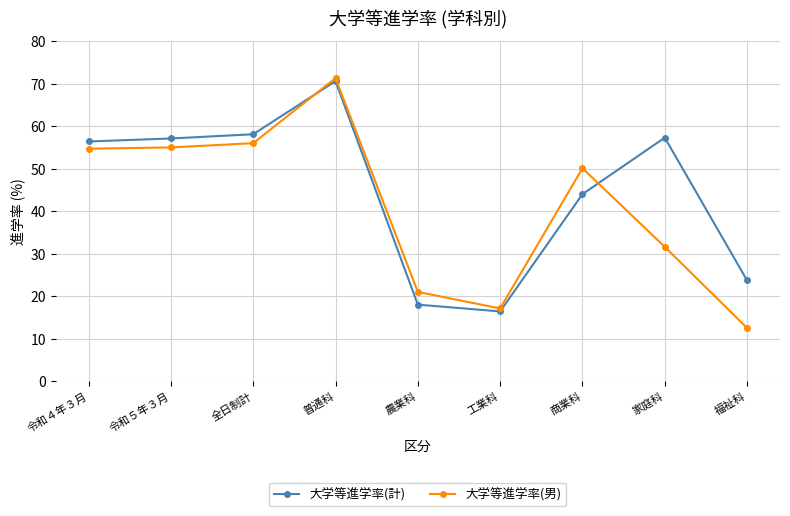

Where do 大学等進学率(計) and 大学等進学率(男) first cross each other?

全日制計 and 普通科